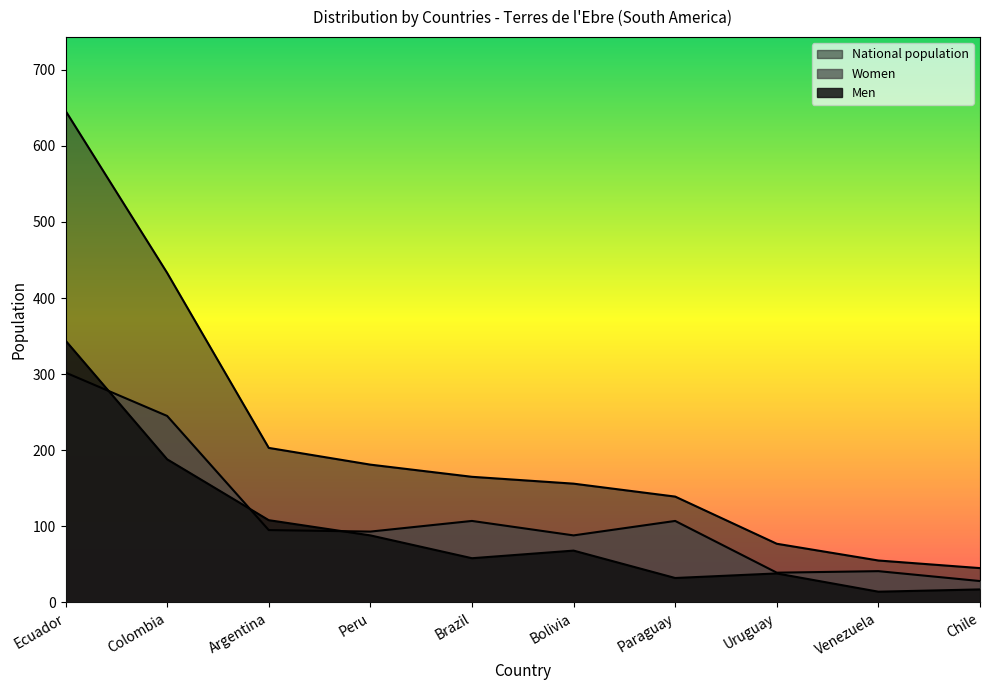

At which label is Women closest to 165?

Brazil